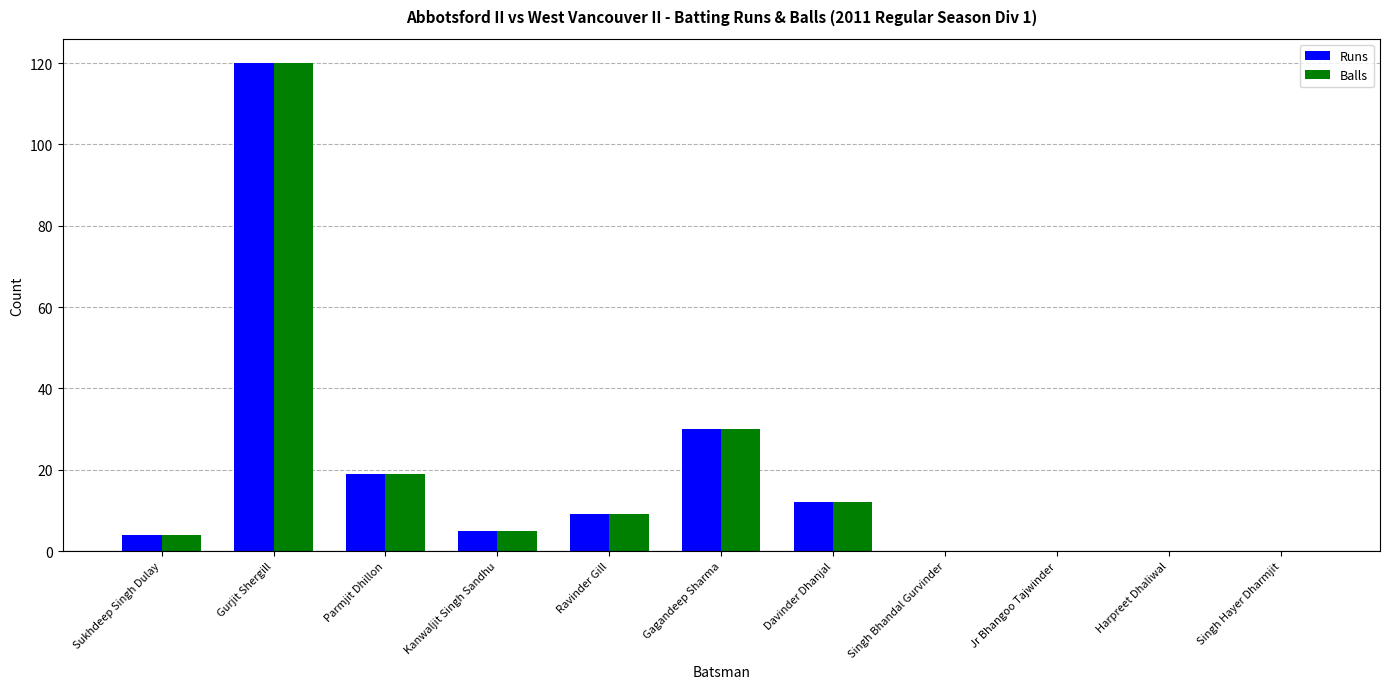

Reading left to right, extract all data points from this chart.

Runs: Sukhdeep Singh Dulay=4	Gurjit Shergill=120	Parmjit Dhillon=19	Kanwaljit Singh Sandhu=5	Ravinder Gill=9	Gagandeep Sharma=30	Davinder Dhanjal=12	Singh Bhandal Gurvinder=0	Jr Bhangoo Tajwinder=0	Harpreet Dhaliwal=0	Singh Hayer Dharmjit=0
Balls: Sukhdeep Singh Dulay=4	Gurjit Shergill=120	Parmjit Dhillon=19	Kanwaljit Singh Sandhu=5	Ravinder Gill=9	Gagandeep Sharma=30	Davinder Dhanjal=12	Singh Bhandal Gurvinder=0	Jr Bhangoo Tajwinder=0	Harpreet Dhaliwal=0	Singh Hayer Dharmjit=0